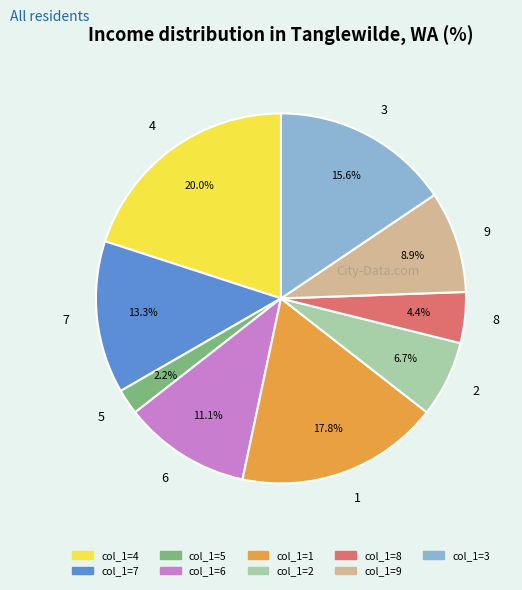

Rank the categories by value from lowest to highest.

5, 8, 2, 9, 6, 7, 3, 1, 4